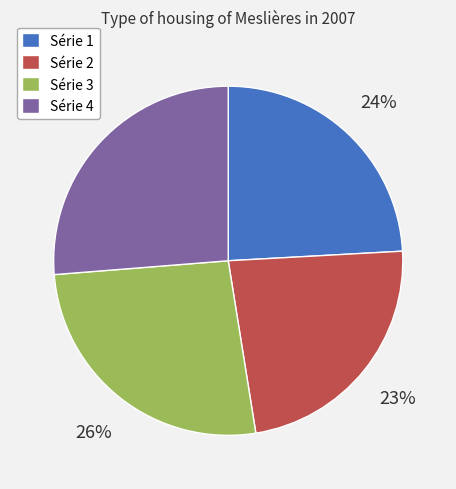

To the nearest percent, what portion does Série 4 represent?

26%